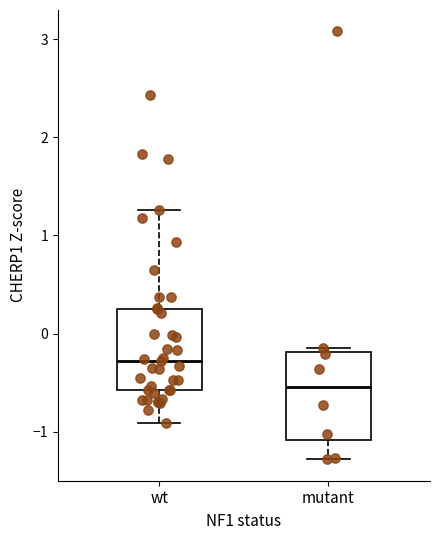

Which box's median line is the highest?

wt